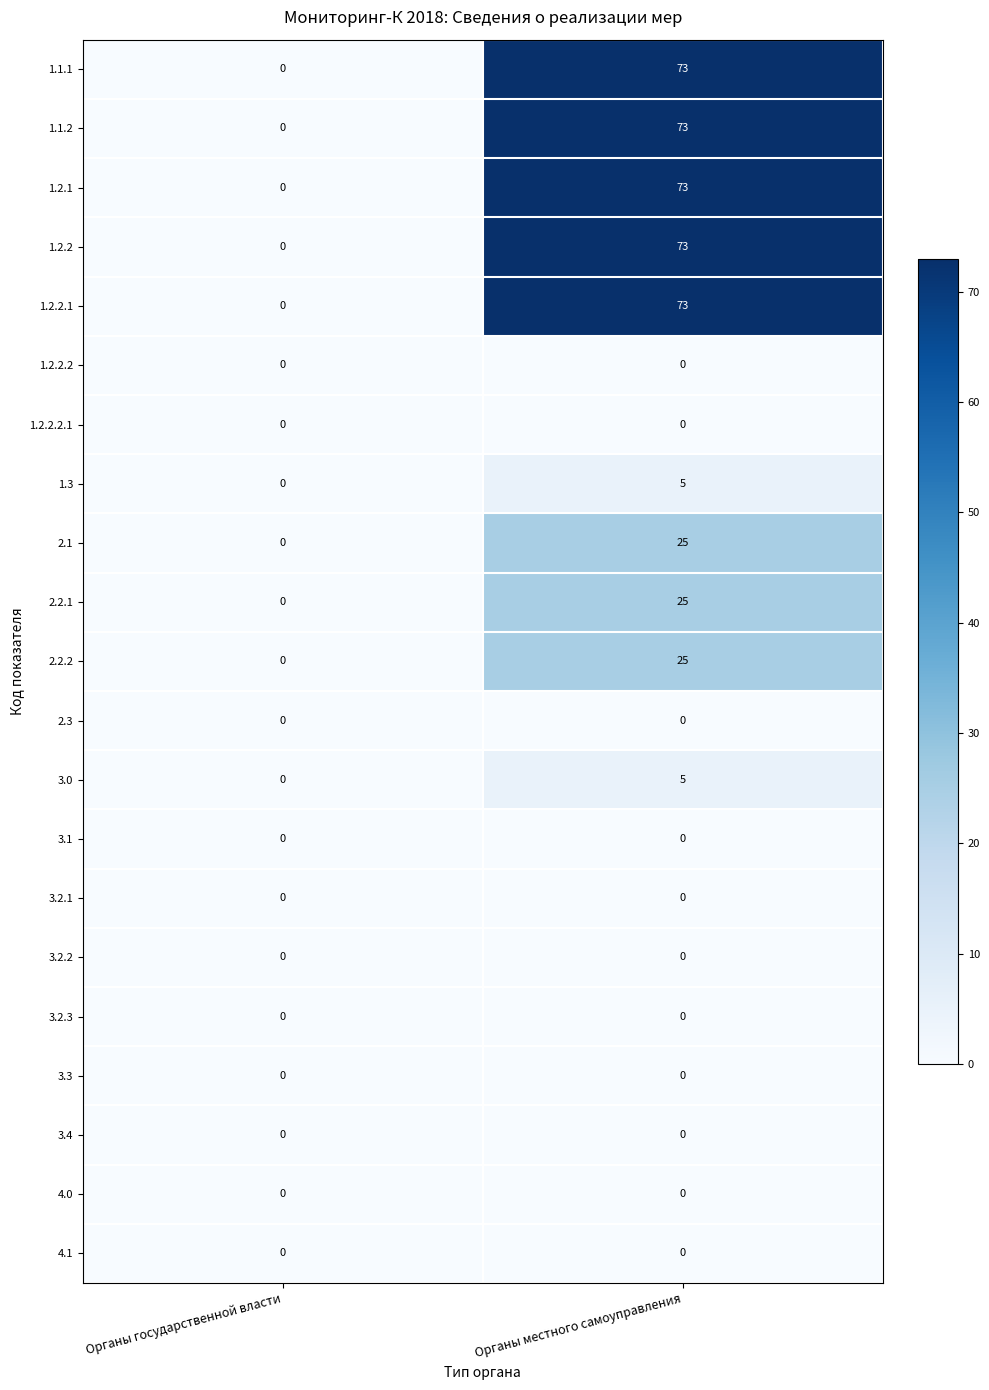

How many series are shown in this chart?

21